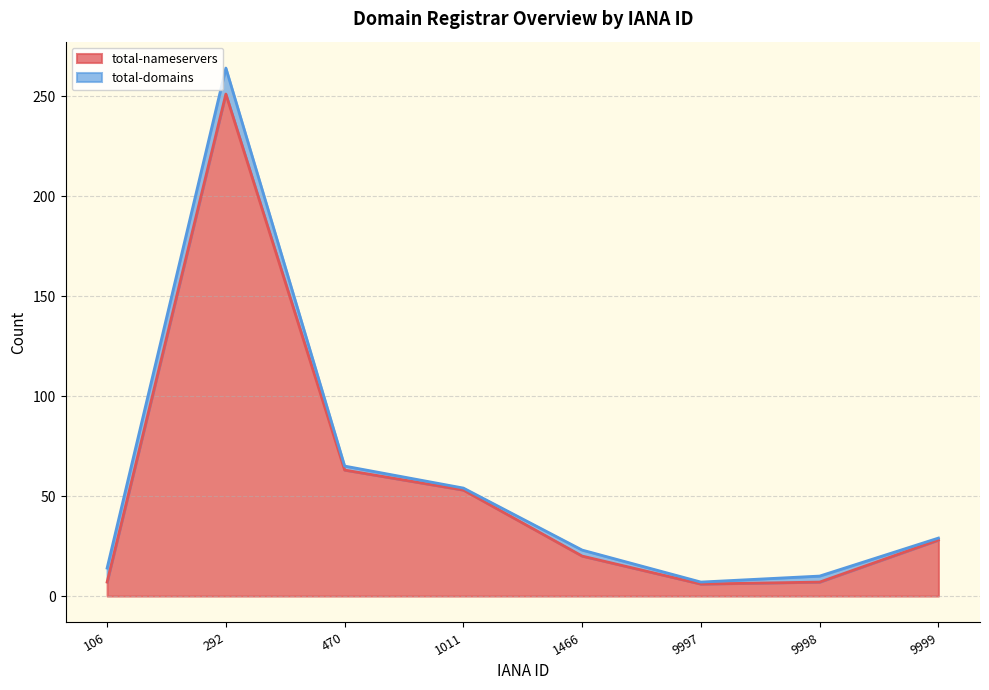

How many lines are shown in the chart?

2